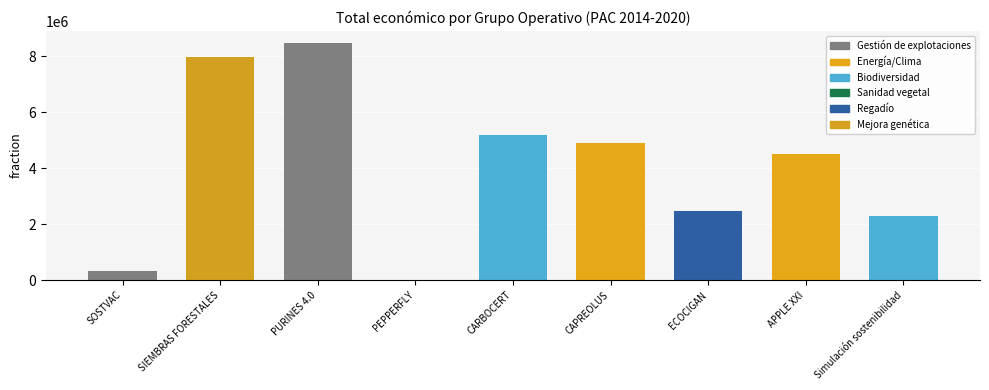

Where is the data nearest to the value 4246479?

APPLE XXI